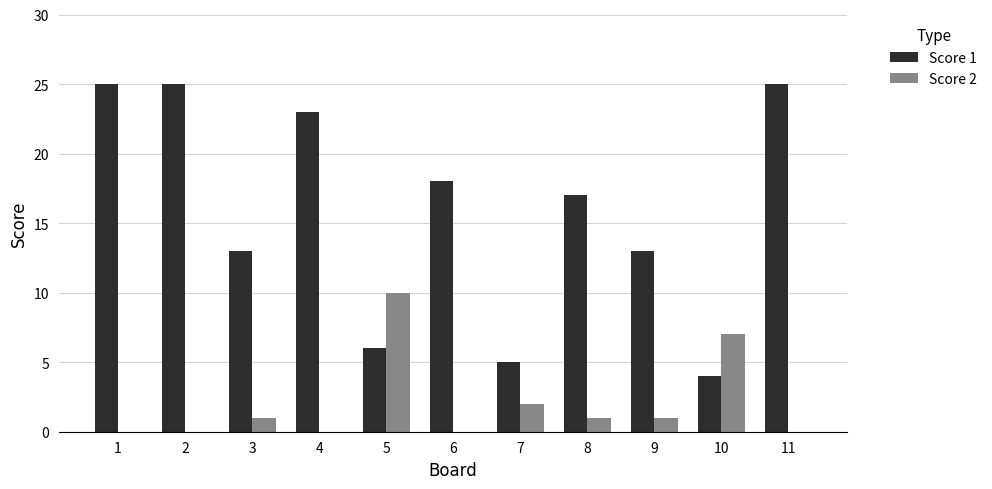

Which series changed the most between 2 and 9?

Score 1